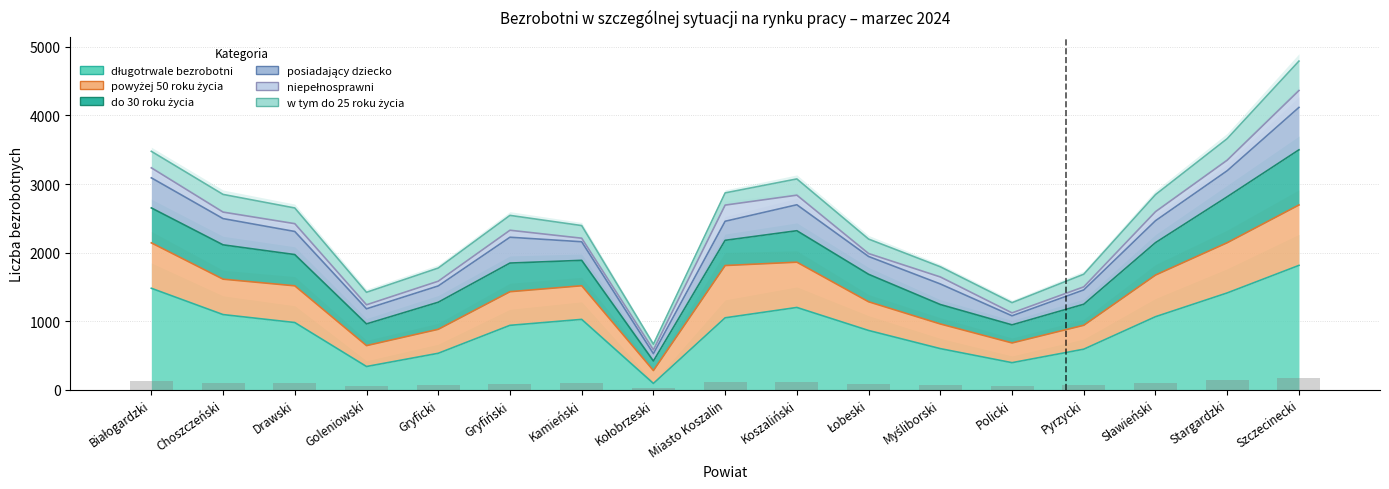

The posiadający dziecko series shows 879 at Pyrzycki. True or false?

False